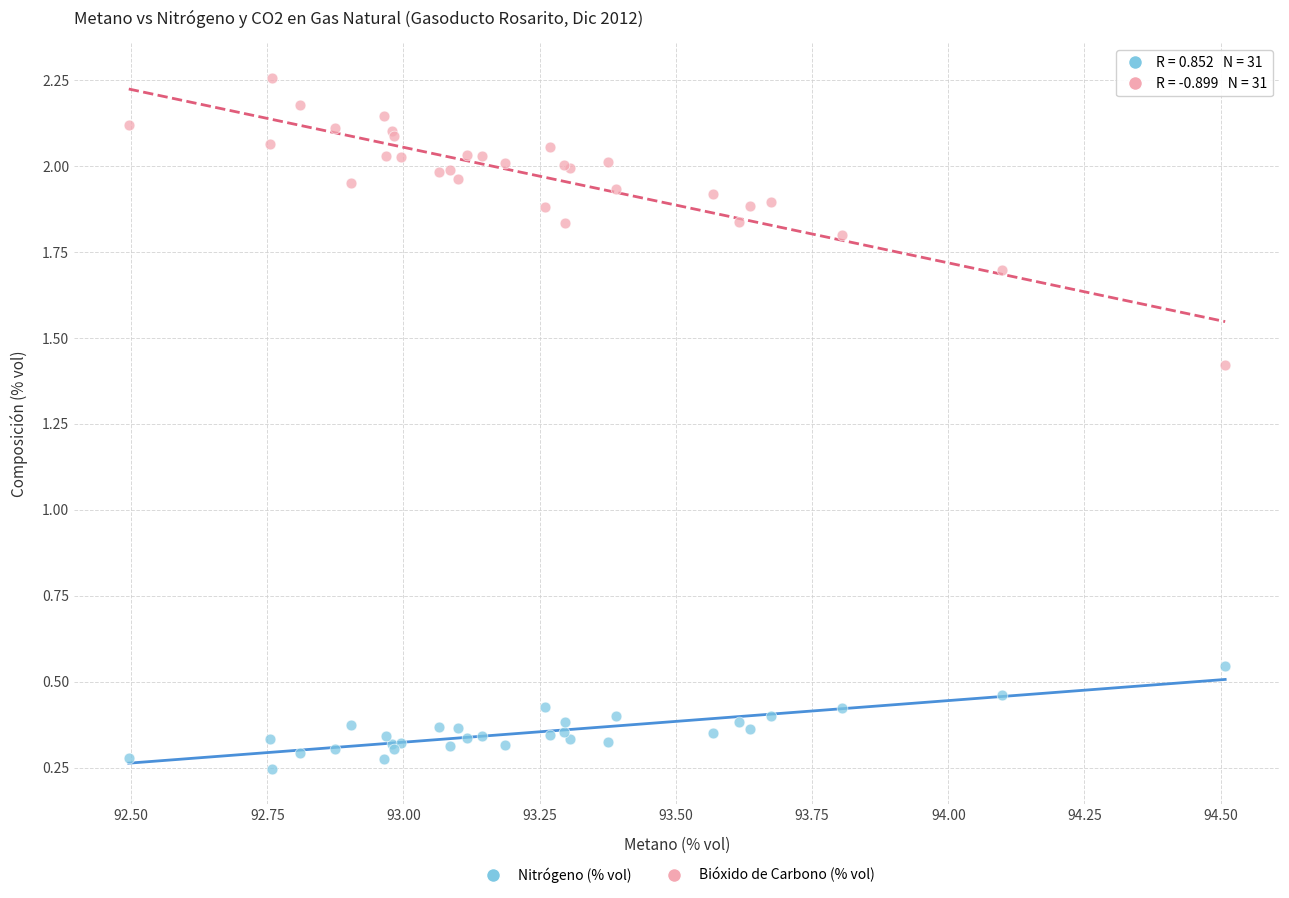

Which series contains the highest Y value?

Bióxido de Carbono (% vol)